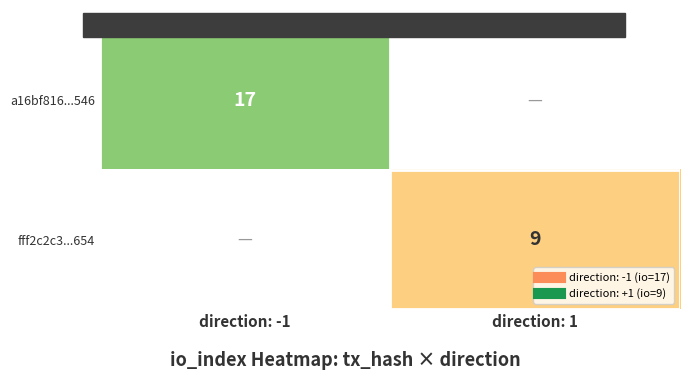

Count the number of categories in the chart.

2